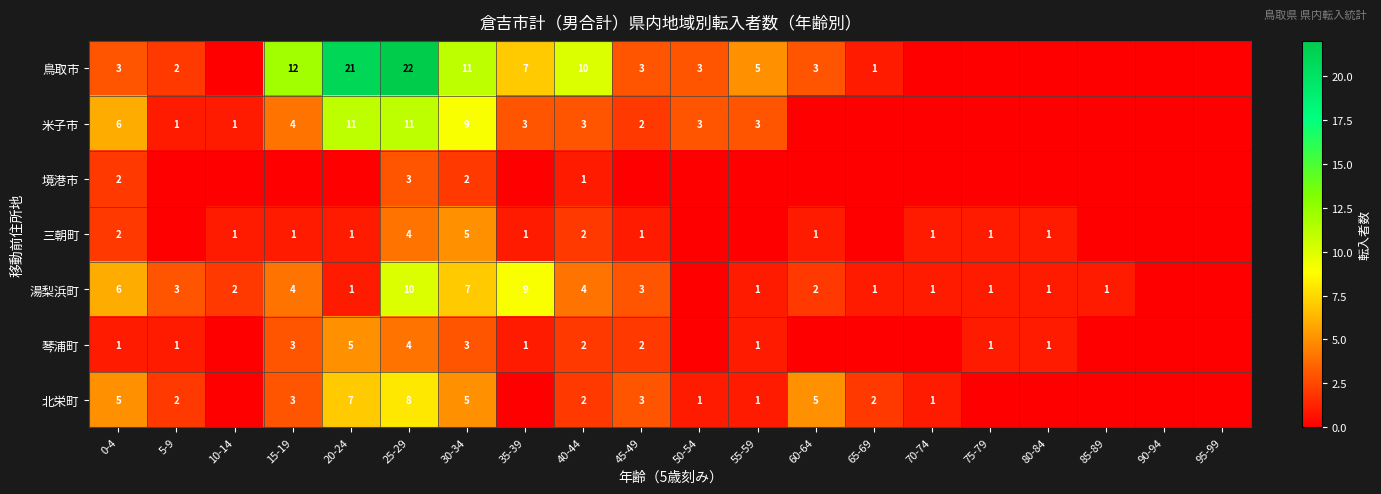

At how many categories does at least one series exceed 10?

4